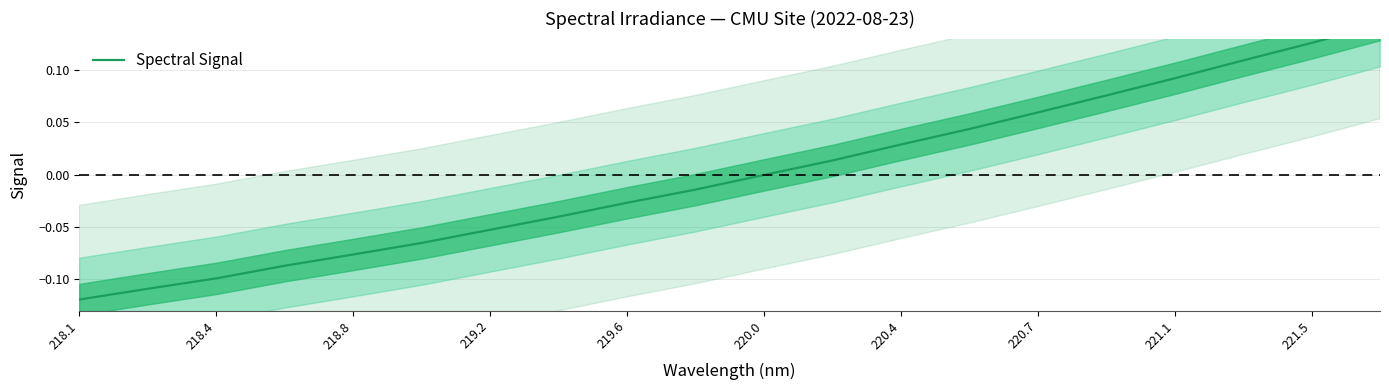

How many data points does each series have?

20